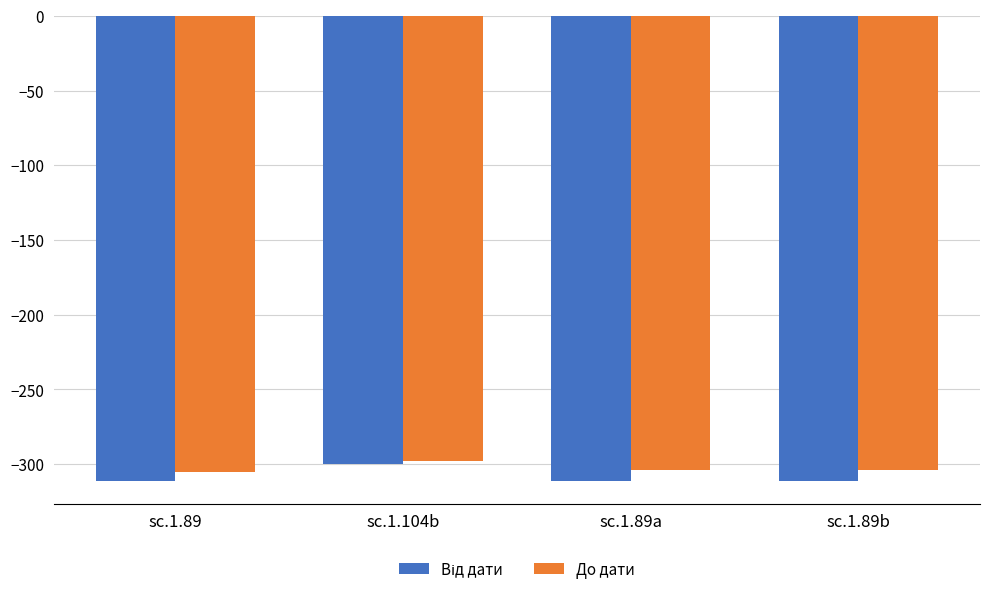

What is the label of the 1st bar from the left?

sc.1.89